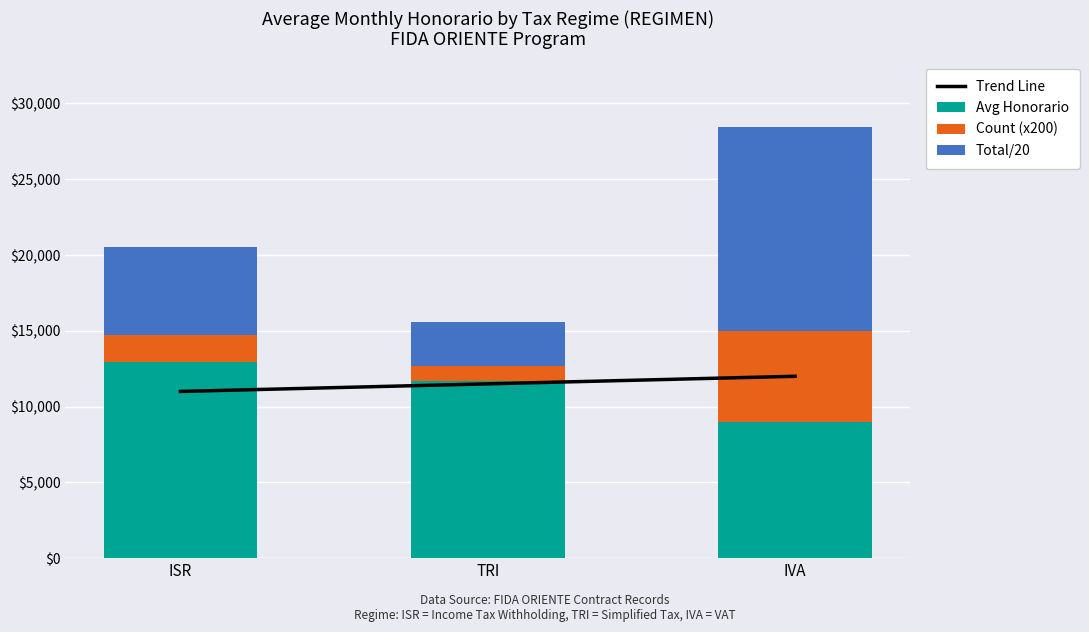

What is the sum of the Trend Line values at ISR and IVA?

23000